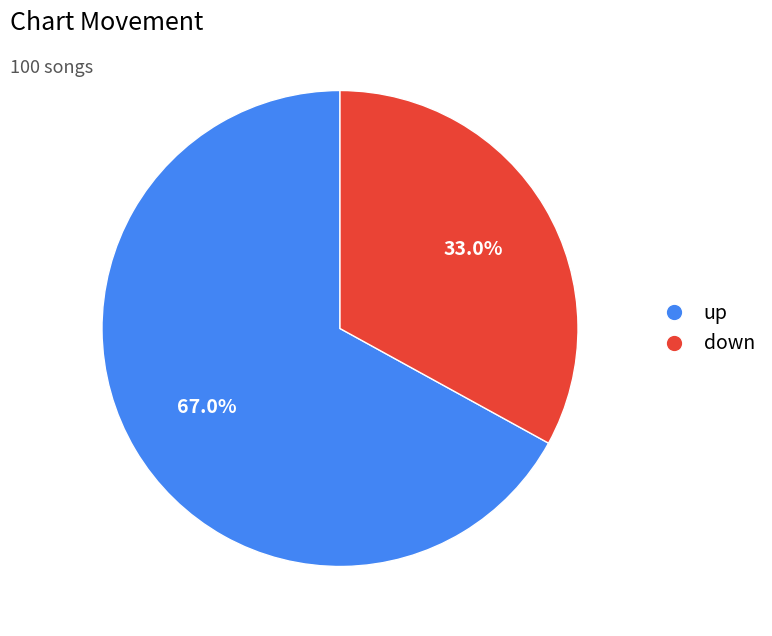

Rank the categories by value from lowest to highest.

down, up